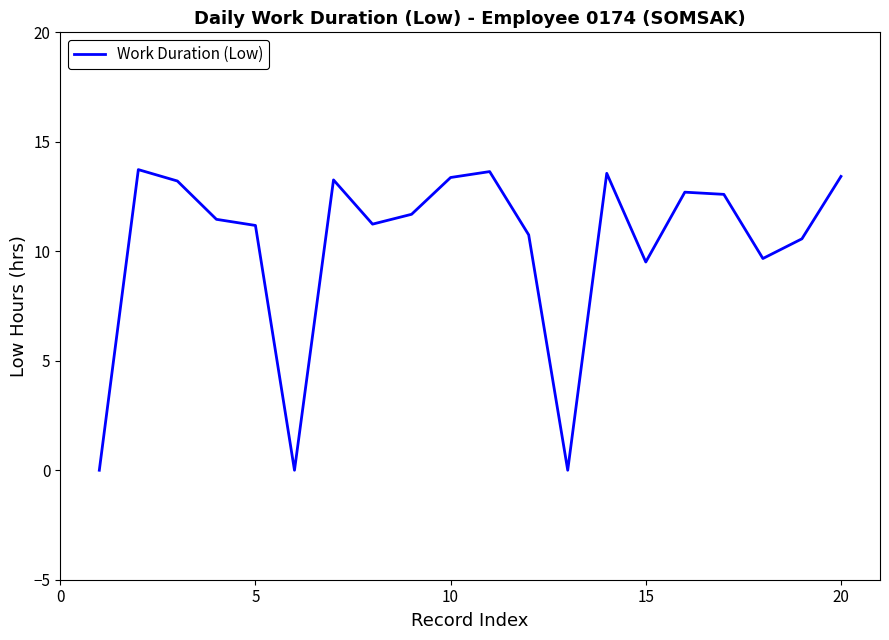

Does the chart display data point markers on the line(s)?

No